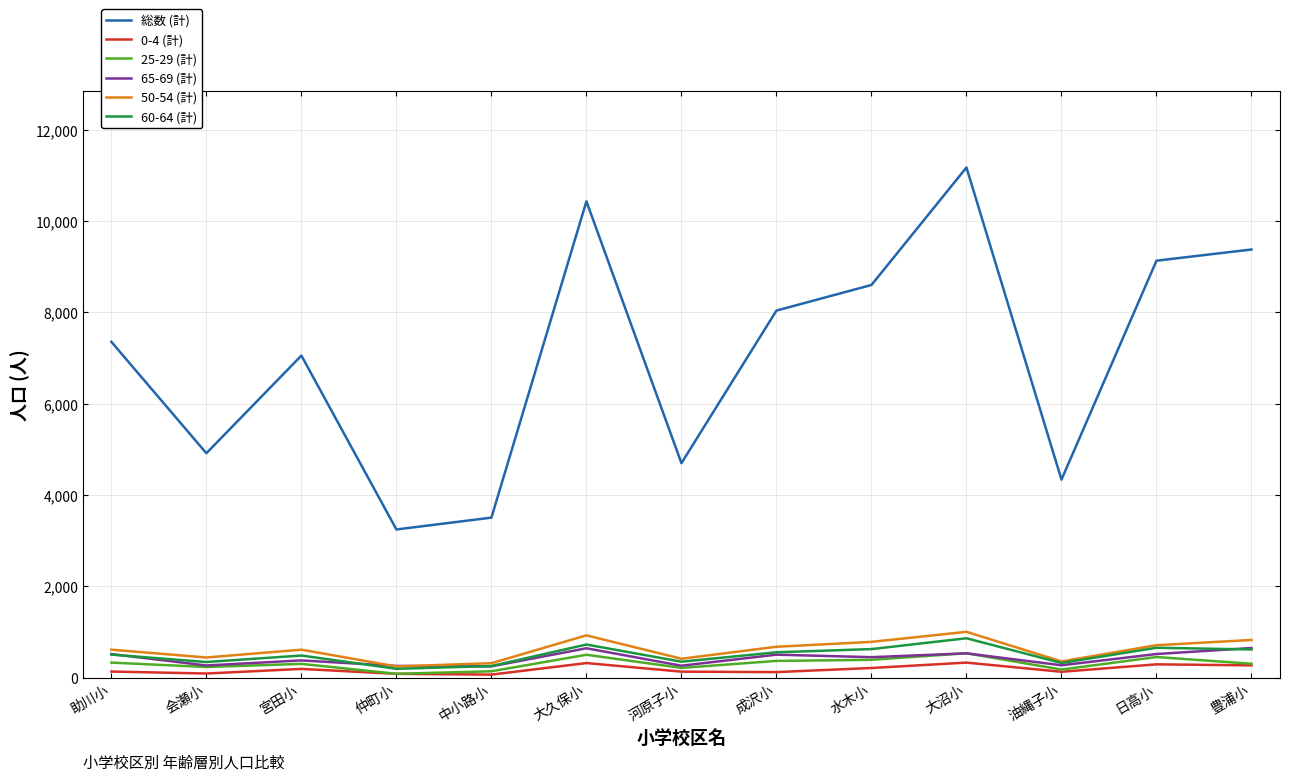

What is the difference between the maximum and minimum values in the 60-64 (計) series?

669